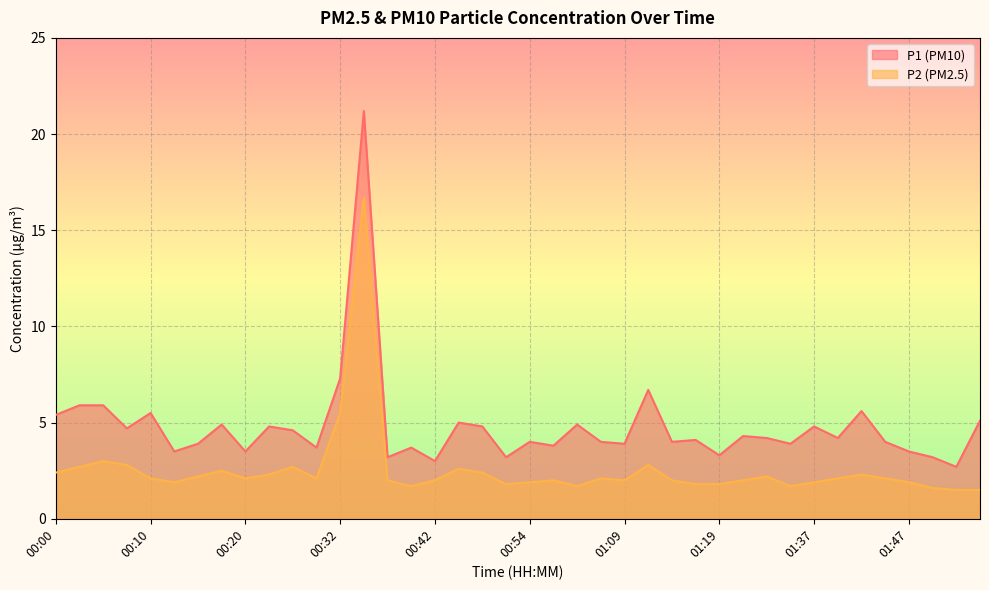

How many lines are shown in the chart?

2